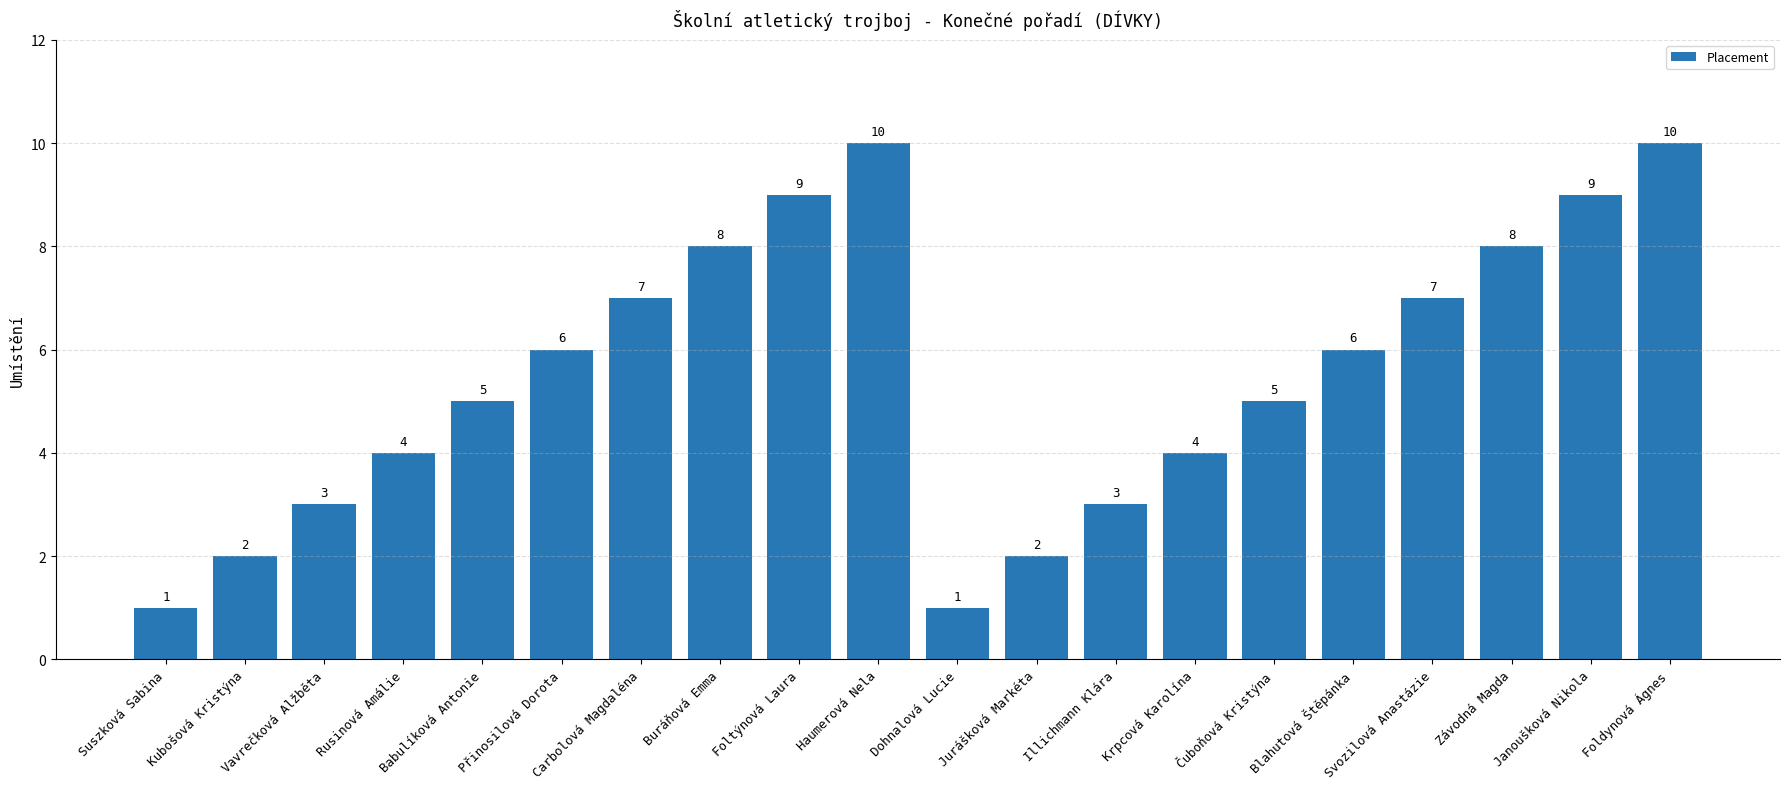

Reading left to right, list all the values displayed in this chart.

Suszková Sabina=1	Kubošová Kristýna=2	Vavrečková Alžběta=3	Rusinová Amálie=4	Babulíková Antonie=5	Přinosilová Dorota=6	Carbolová Magdaléna=7	Buráňová Emma=8	Foltýnová Laura=9	Haumerová Nela=10	Dohnalová Lucie=1	Jurášková Markéta=2	Illichmann Klára=3	Krpcová Karolína=4	Čuboňová Kristýna=5	Blahutová Štěpánka=6	Svozilová Anastázie=7	Závodná Magda=8	Janoušková Nikola=9	Foldynová Ágnes=10